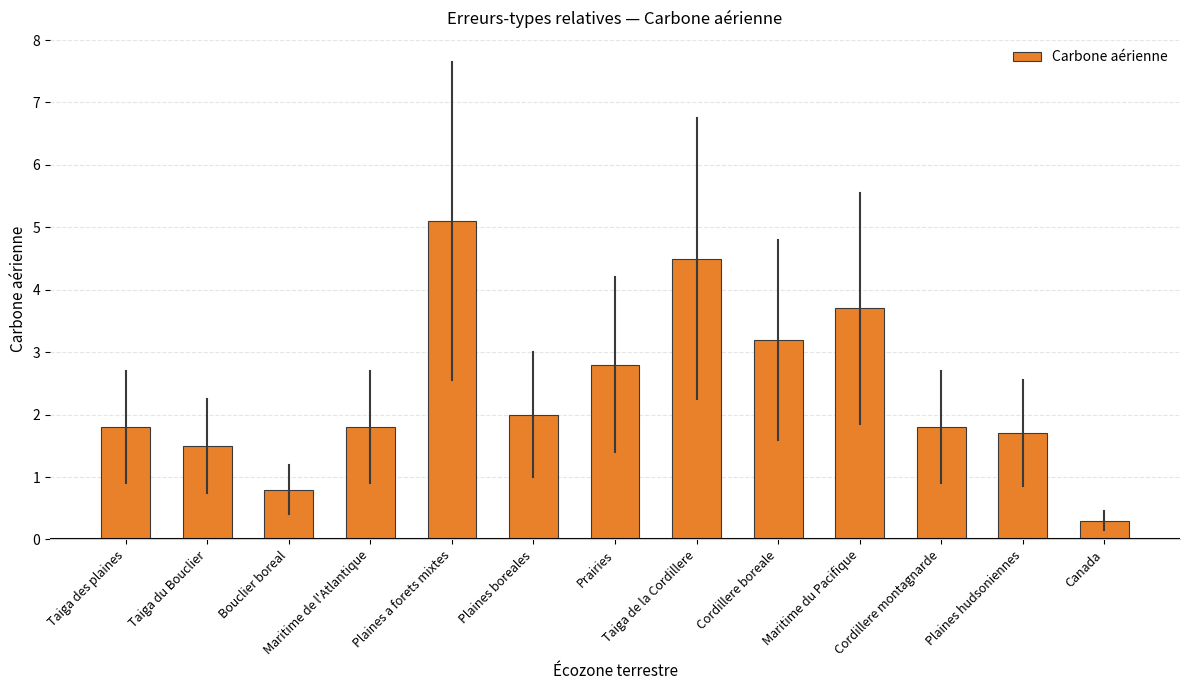

Is it true that the value at Bouclier boreal is 1.2?

False